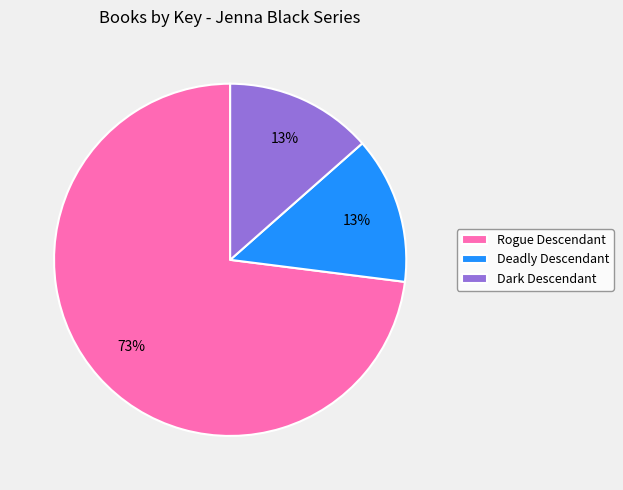

Between Dark Descendant and Rogue Descendant, which is larger?

Rogue Descendant